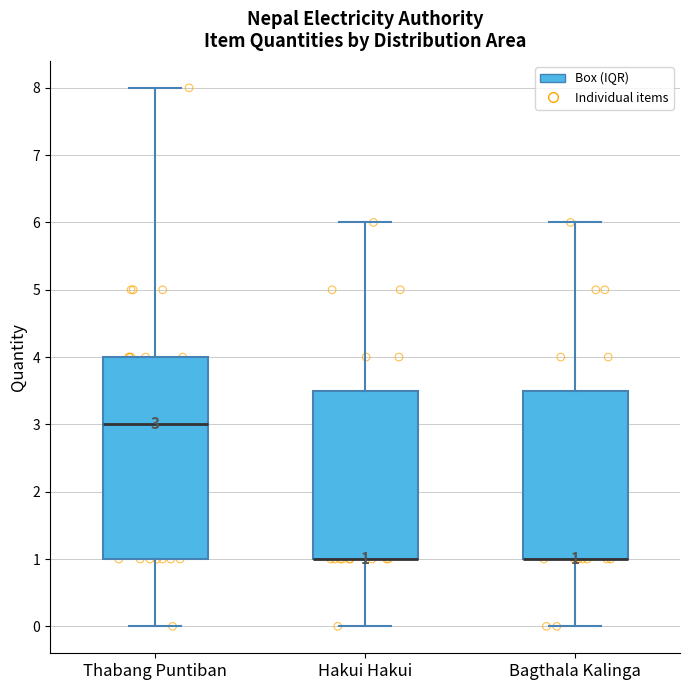

Which box is the tallest, from its lower edge to its upper edge?

Thabang Puntiban